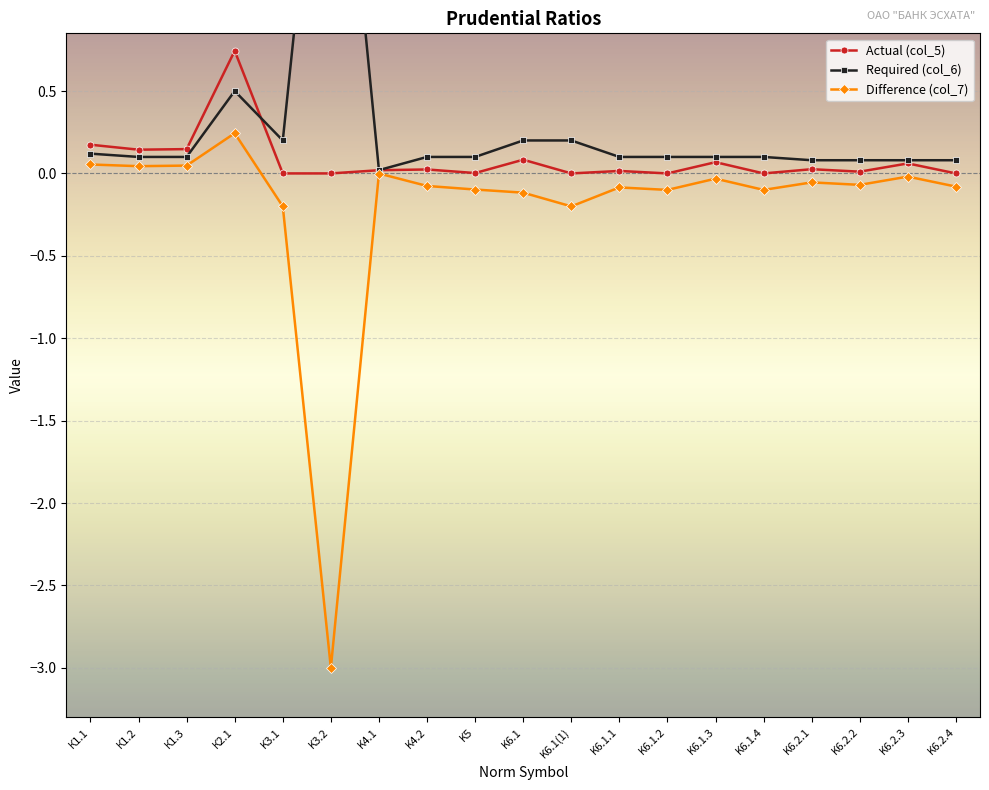

What is the difference between the second highest and minimum values in the Difference (col_7) series?

3.1